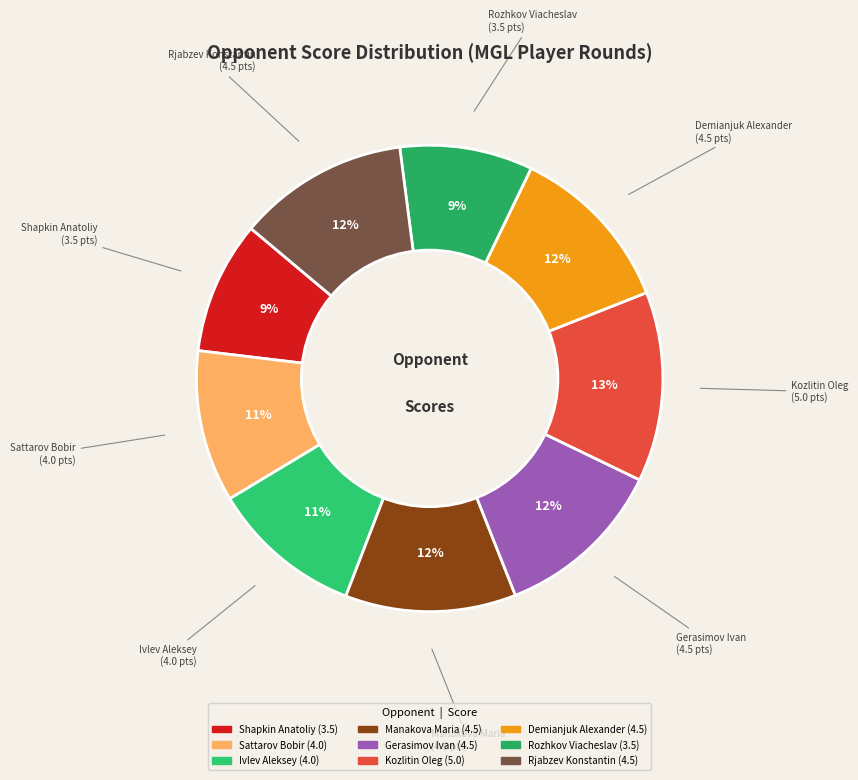

Which slice is the largest?

Kozlitin Oleg